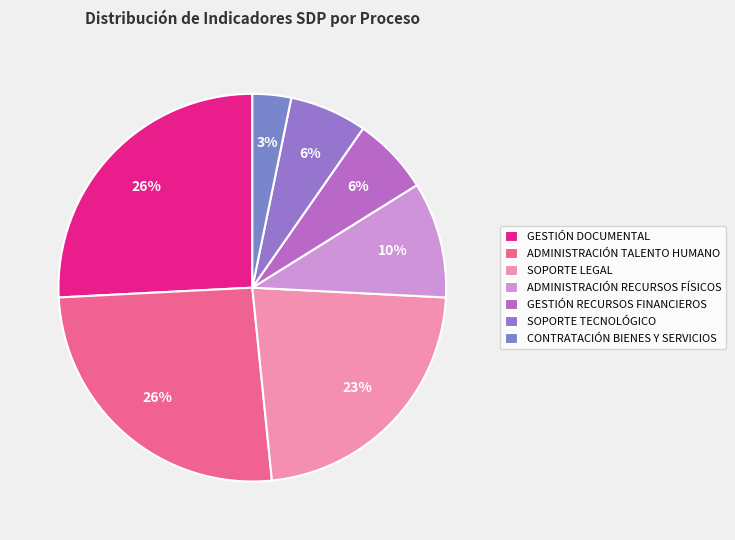

What is the largest slice in the pie chart?

GESTIÓN DOCUMENTAL